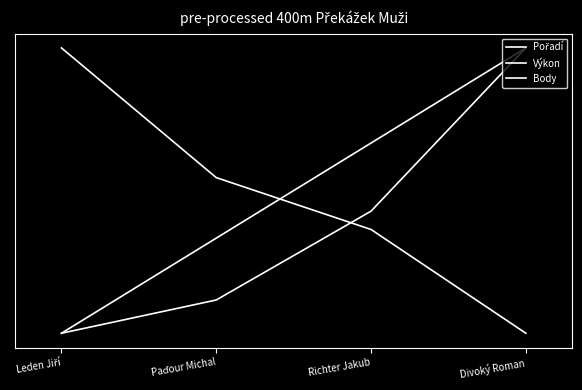

Count the Pořadí values in the range 0 to 1.

4